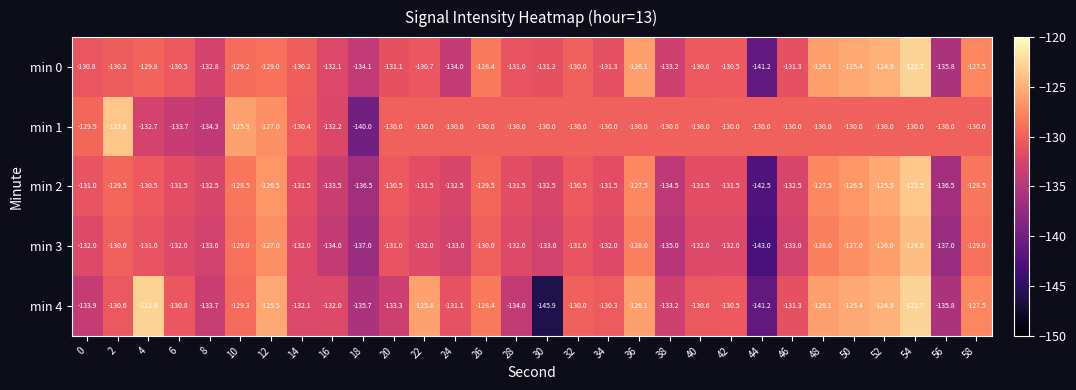

The min 2 series shows -131.5 at 22. True or false?

True